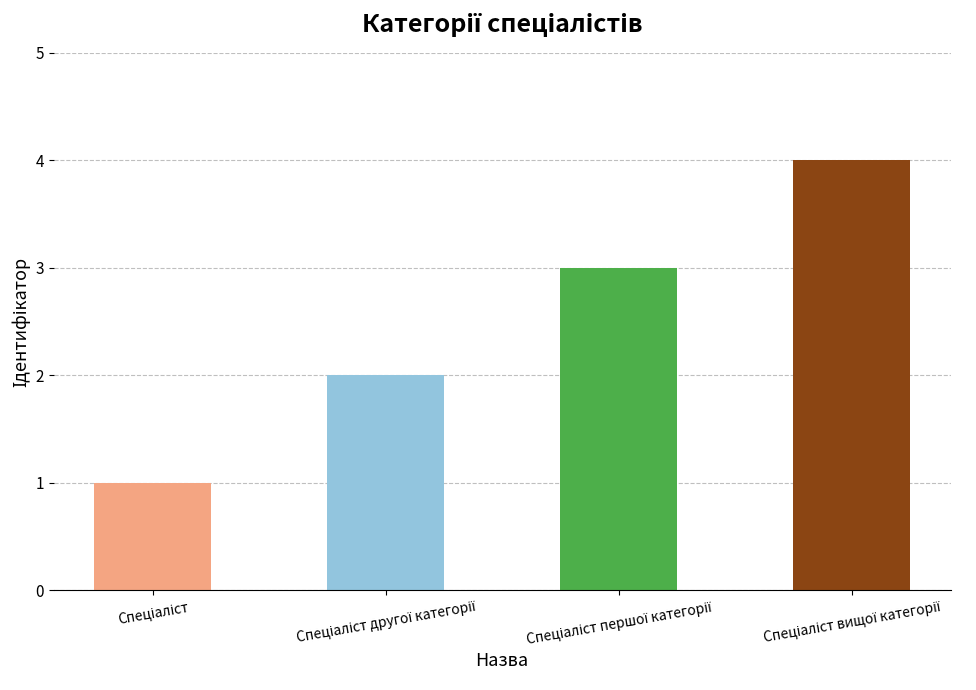

What is the difference between the maximum and minimum values?

3